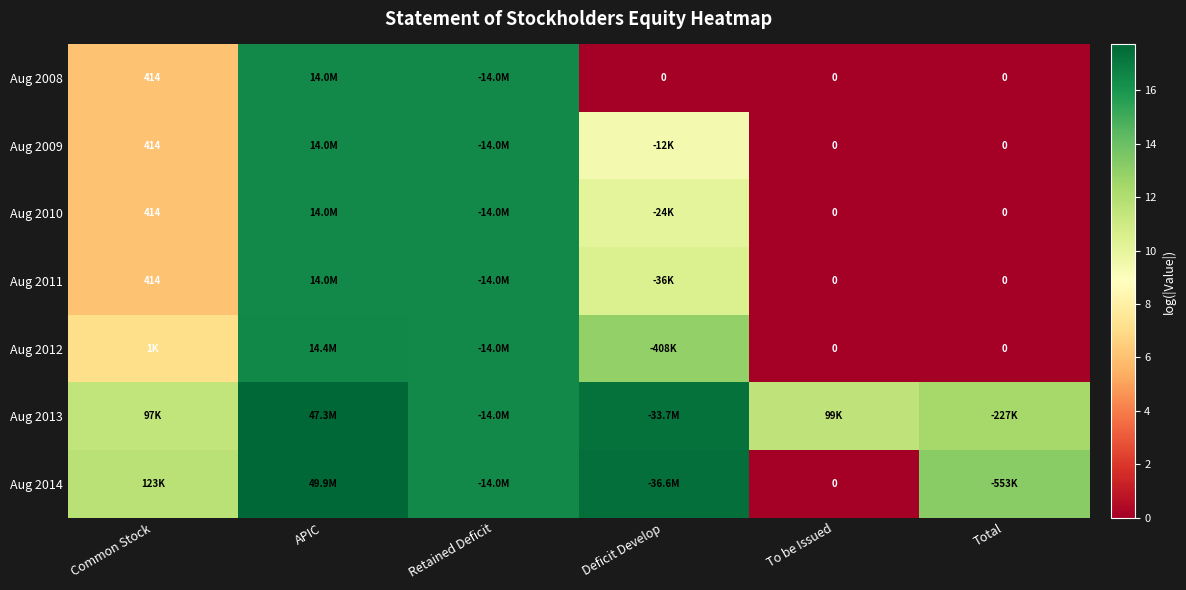

Read the Aug 2010 value at Retained Deficit.

16.5